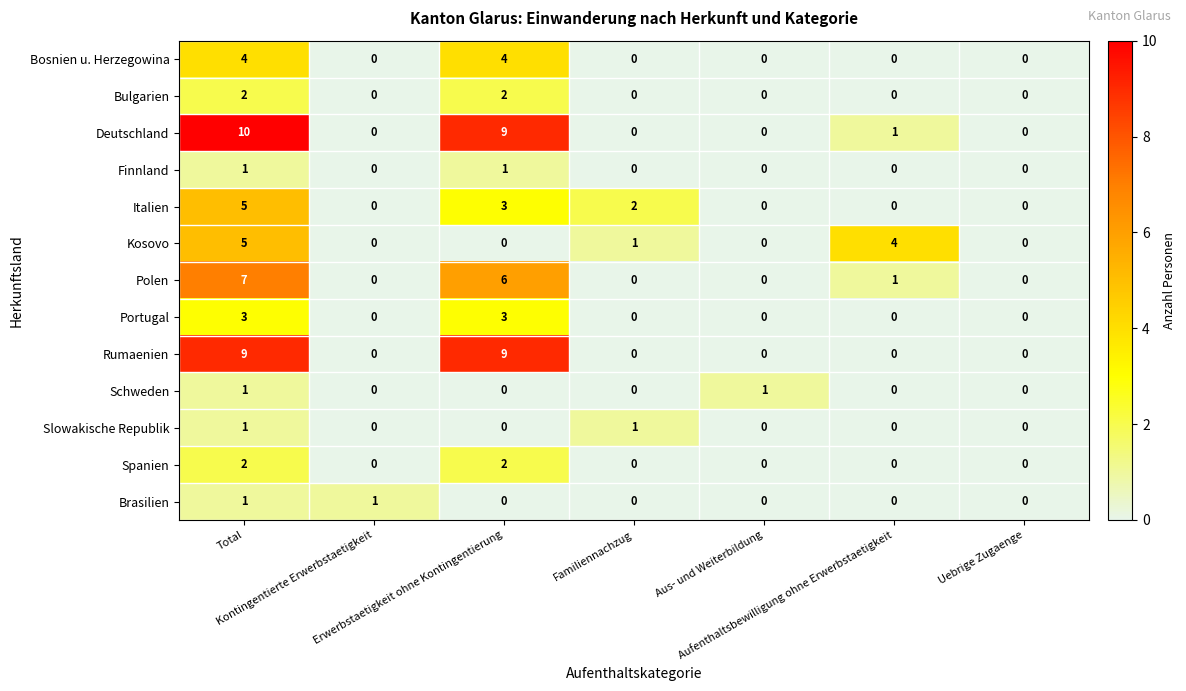

Which series changed the most between Familiennachzug and Aufenthaltsbewilligung ohne Erwerbstaetigkeit?

Kosovo